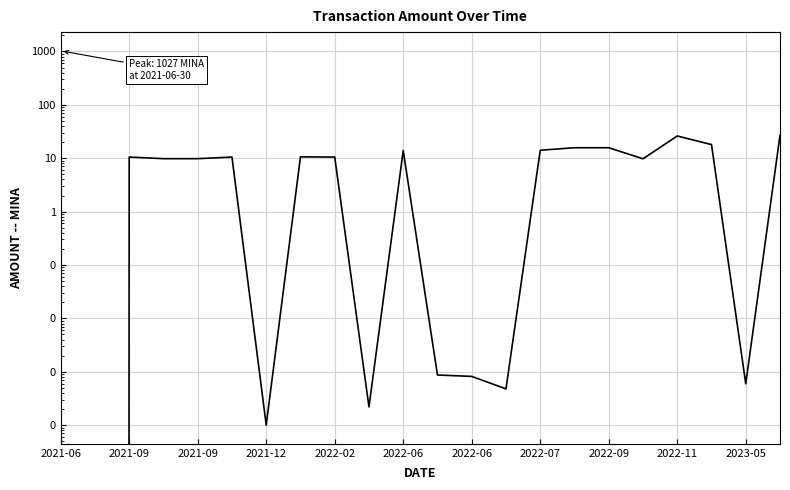

Does the chart display data point markers on the line(s)?

No